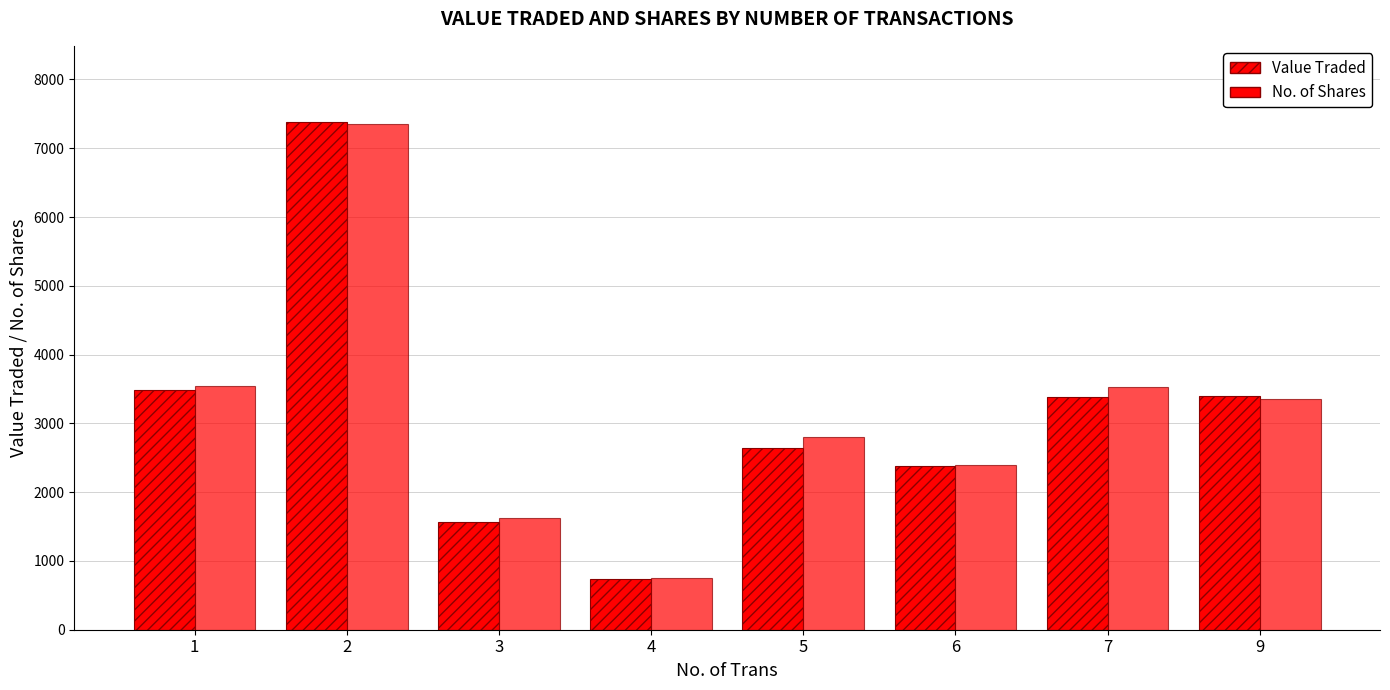

What is the smallest value displayed?

740